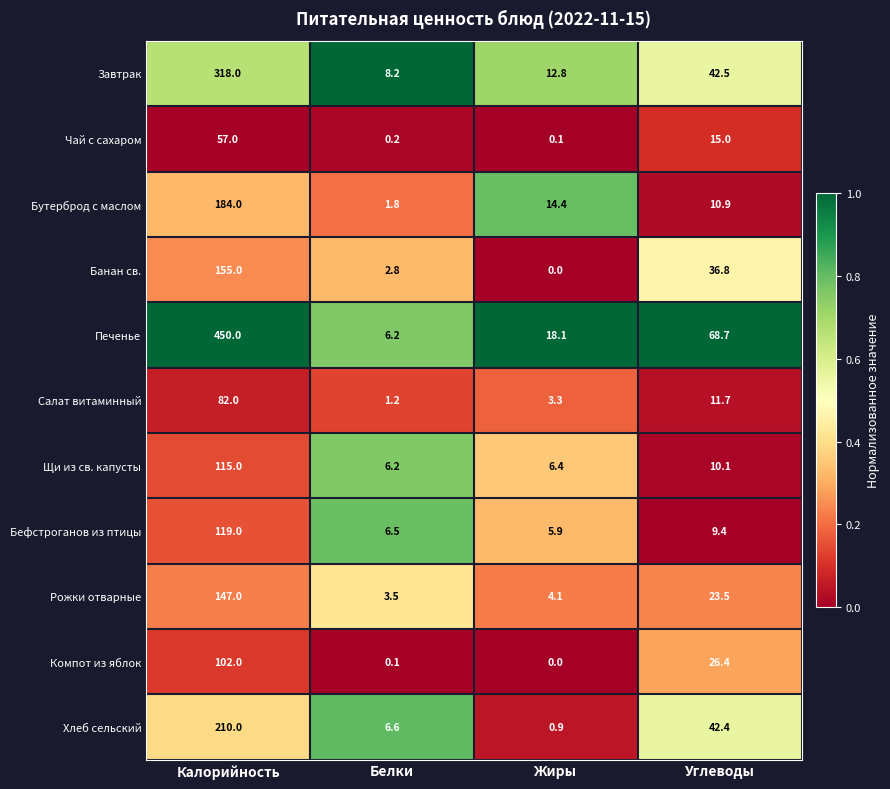

Which series has the largest range (max minus min)?

Печенье